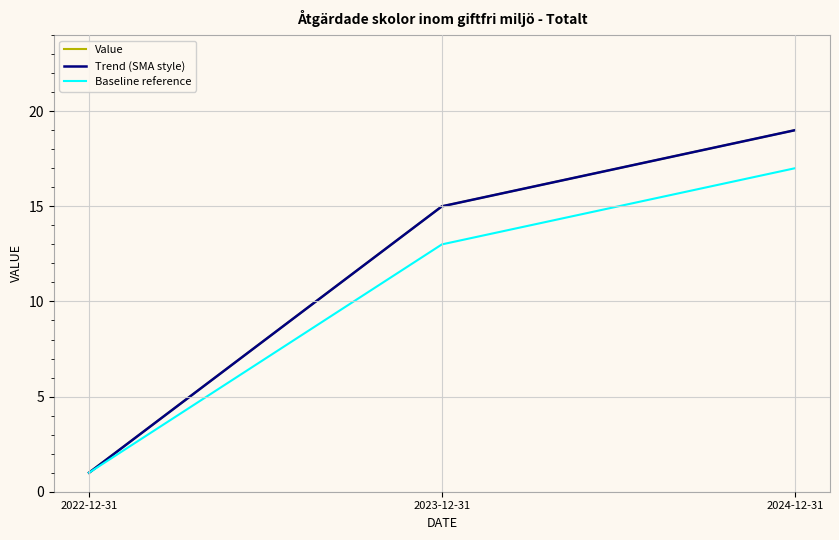

Reading left to right, what are all the values shown in this chart?

Value: 2022-12-31=1	2023-12-31=15	2024-12-31=19
Trend (SMA style): 2022-12-31=1	2023-12-31=15	2024-12-31=19
Baseline reference: 2022-12-31=1	2023-12-31=13	2024-12-31=17